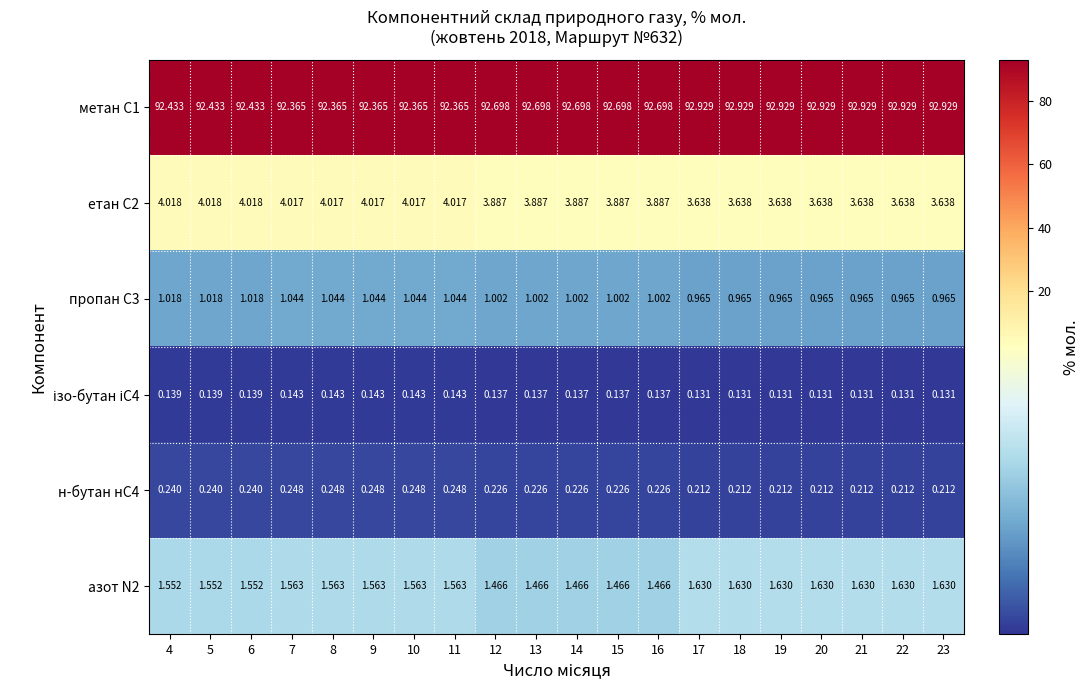

Is the value of н-бутан нС4 at 12 greater than the value of метан С1 at 14?

No